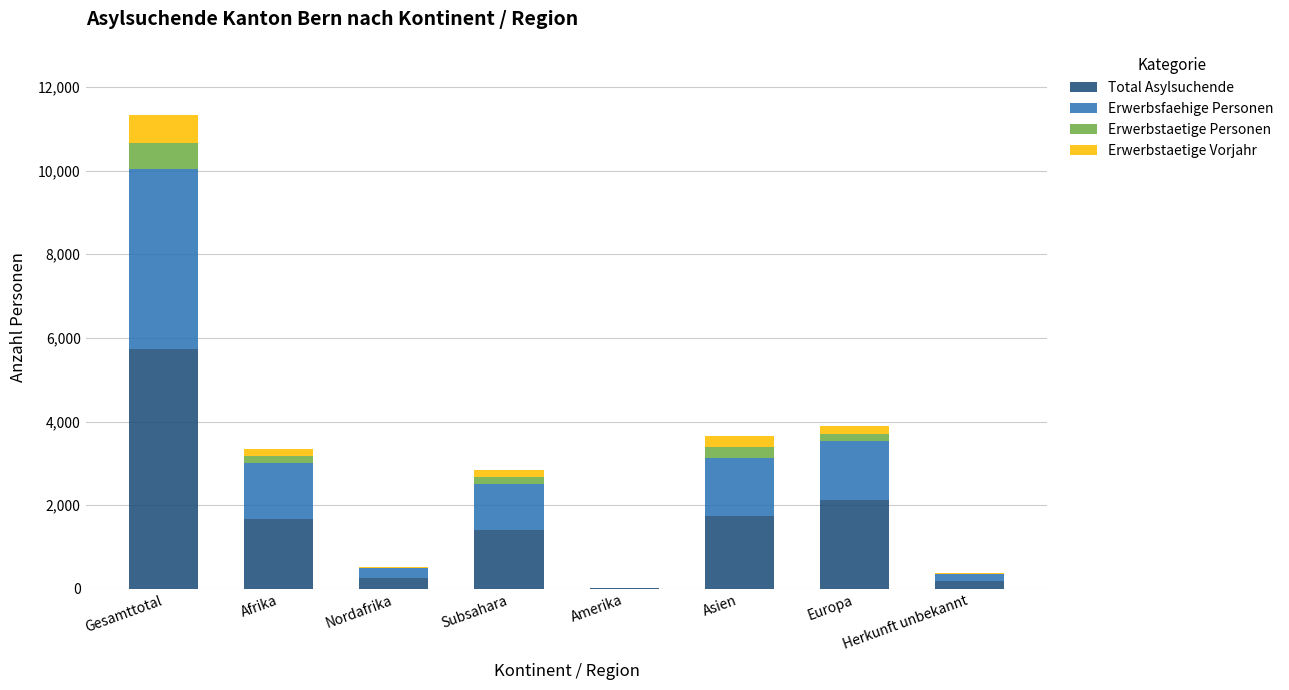

At which label does Total Asylsuchende reach its peak?

Gesamttotal